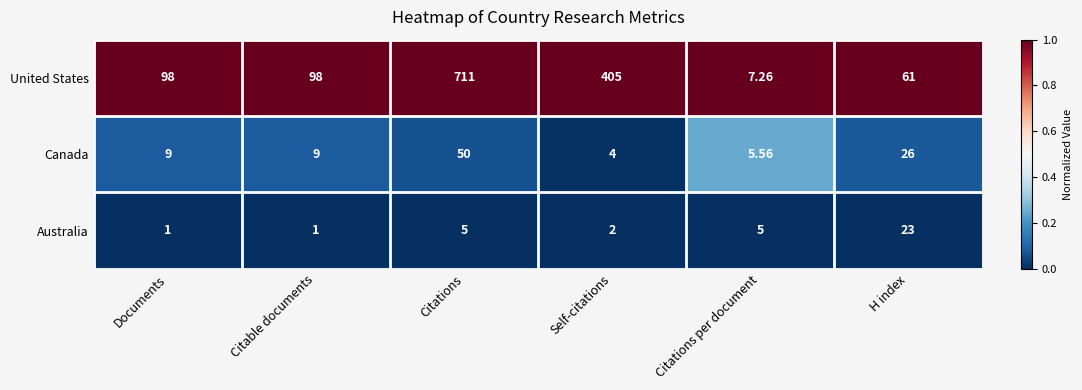

At which category is the sum across all series the highest?

Citations